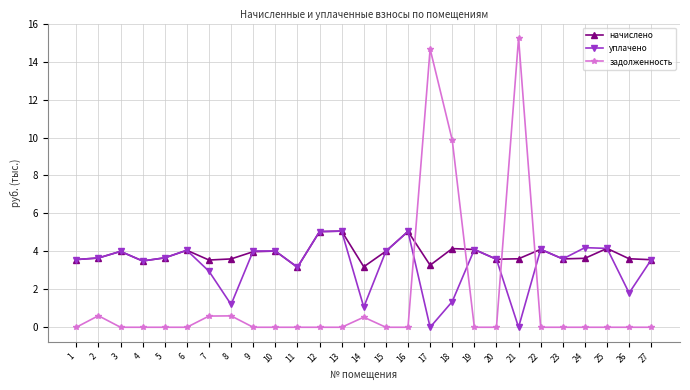

What is the value of the уплачено point at the 3rd from the left?

4.0